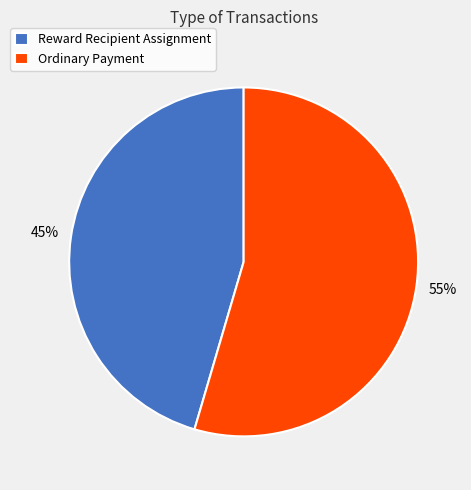

Is there a majority slice in this chart?

Yes